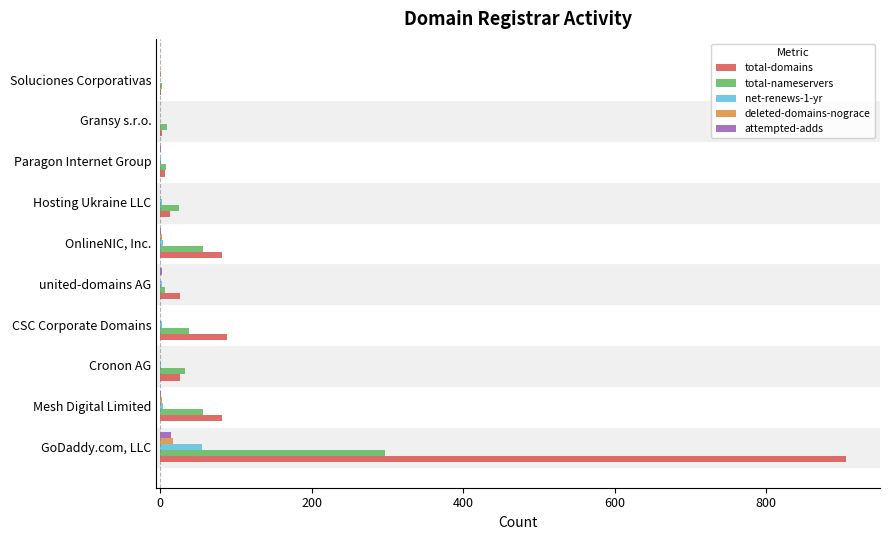

The value of total-nameservers at OnlineNIC, Inc. is 56. True or false?

True